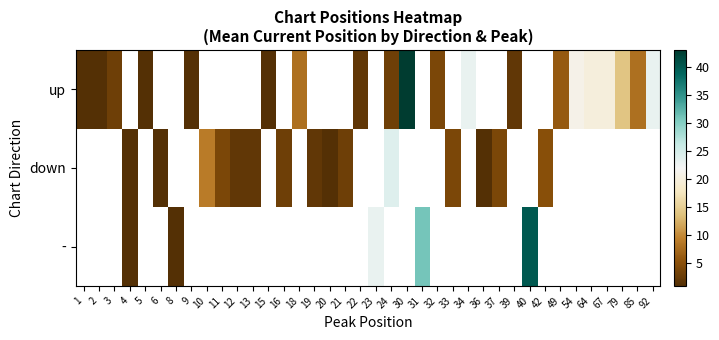

List the series in order of their peak value, lowest first.

up, down, -